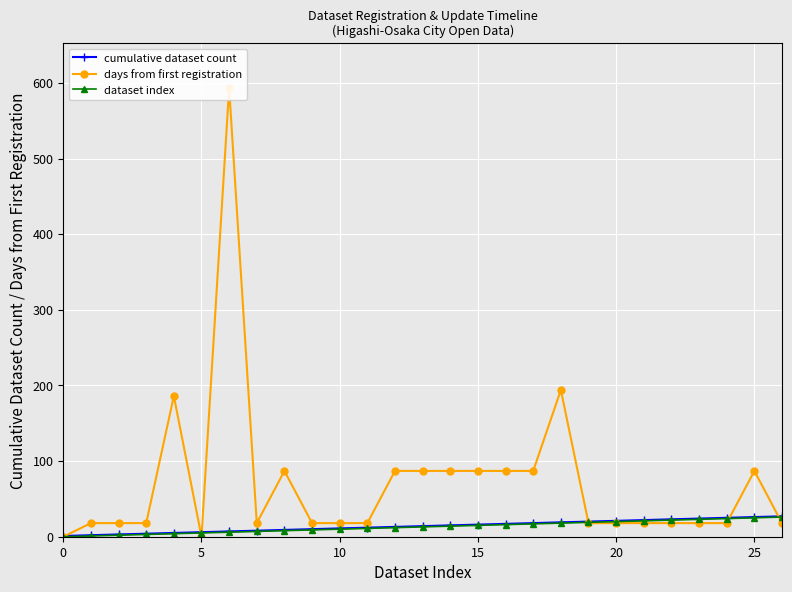

Which series has the largest total across all categories?

days from first registration